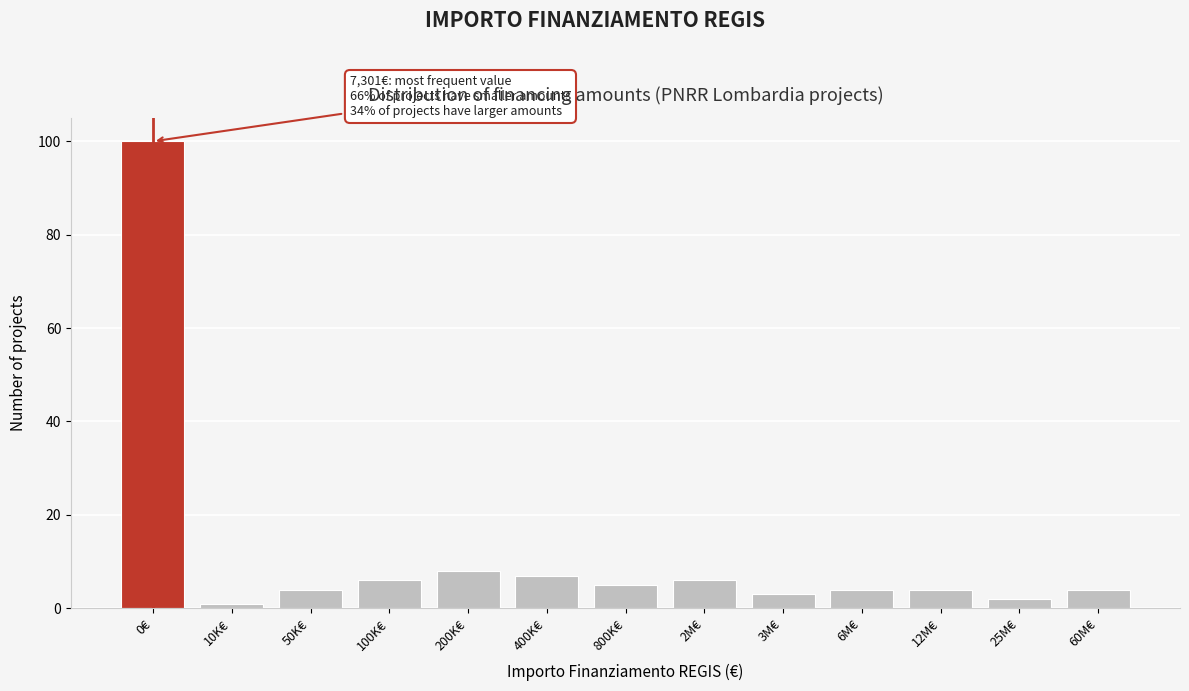

Reading left to right, extract all data points from this chart.

100	1	4	6	8	7	5	6	3	4	4	2	4